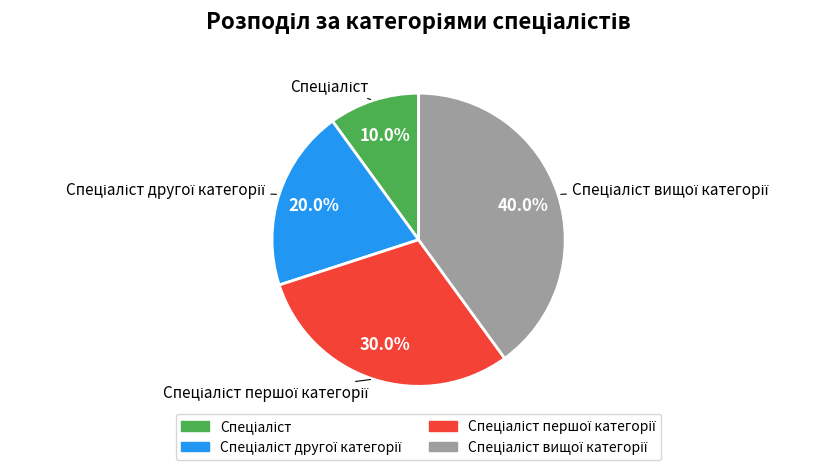

Is there any slice that represents more than half of the pie?

No